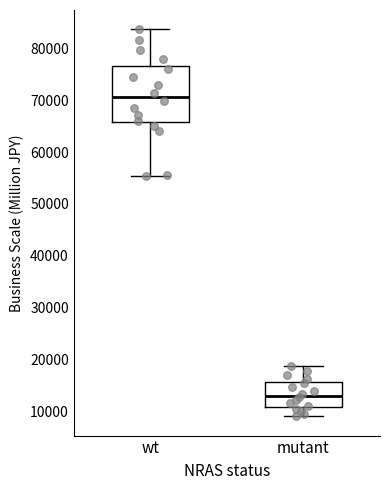

Comparing the boxes themselves (not the whiskers), which one is the tallest?

wt